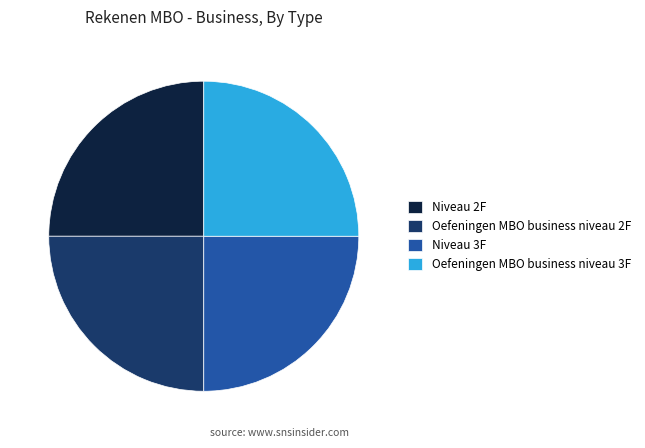

Does Oefeningen MBO business niveau 2F represent more than half of the total?

No